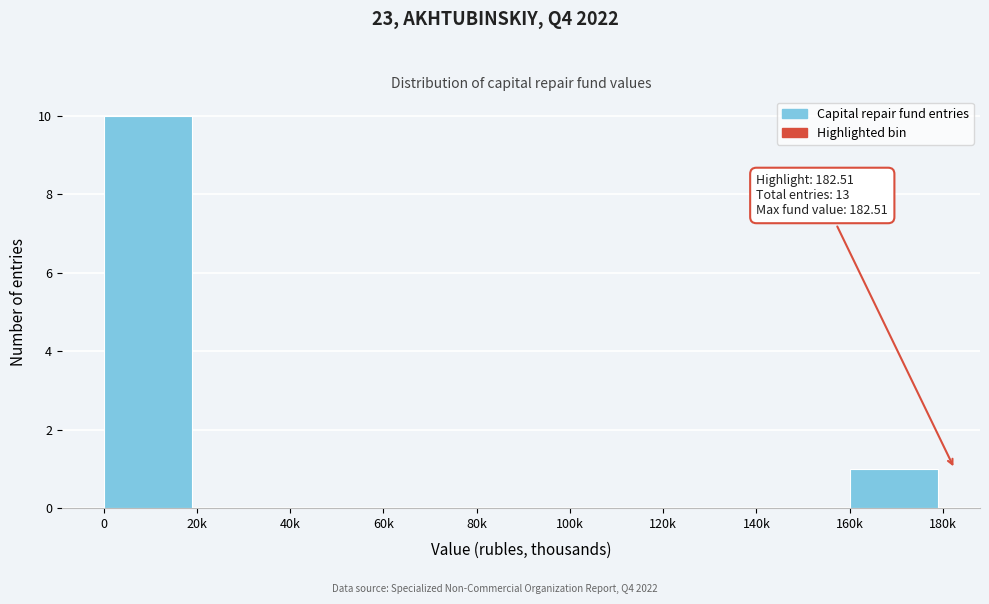

Reading left to right, transcribe all the data shown in this chart.

0=10	20k=0	40k=0	60k=0	80k=0	100k=0	120k=0	140k=0	160k=1